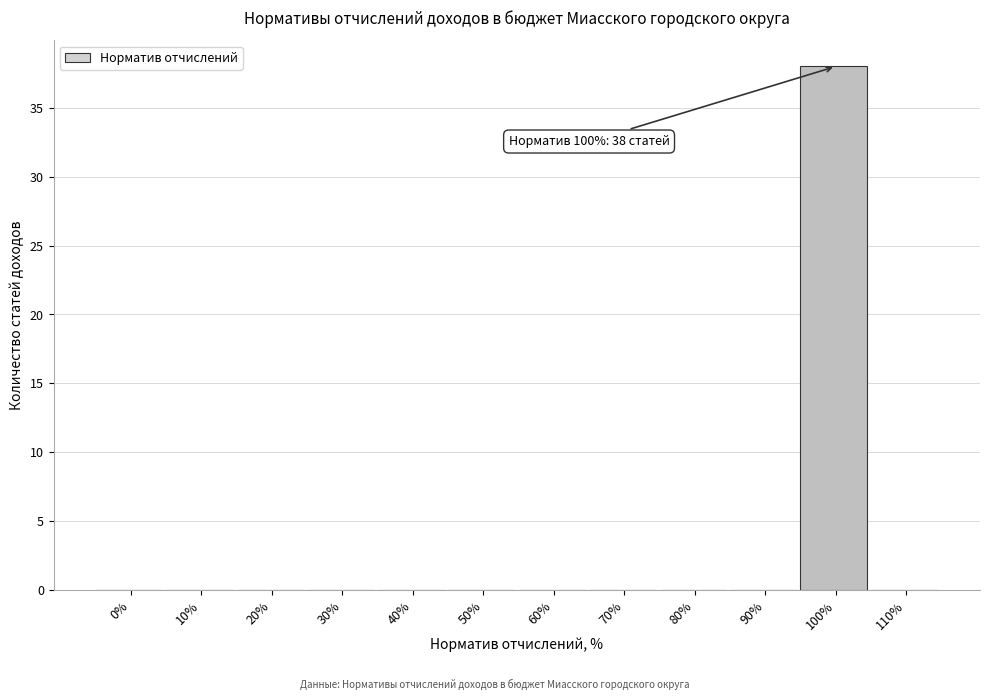

Reading left to right, transcribe all the data shown in this chart.

0%=0	10%=0	20%=0	30%=0	40%=0	50%=0	60%=0	70%=0	80%=0	90%=0	100%=38	110%=0